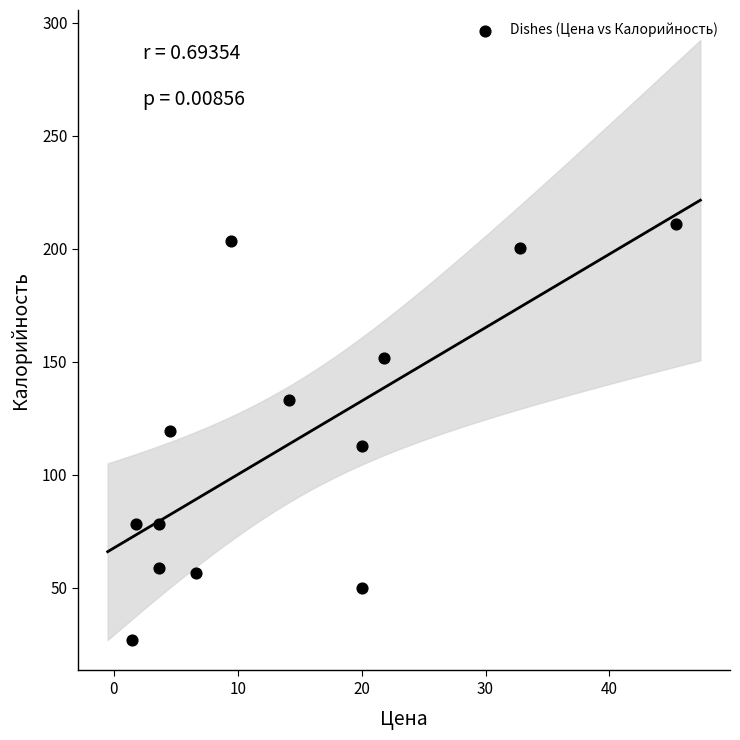

What is the range of Y values (max minus min)?

184.1